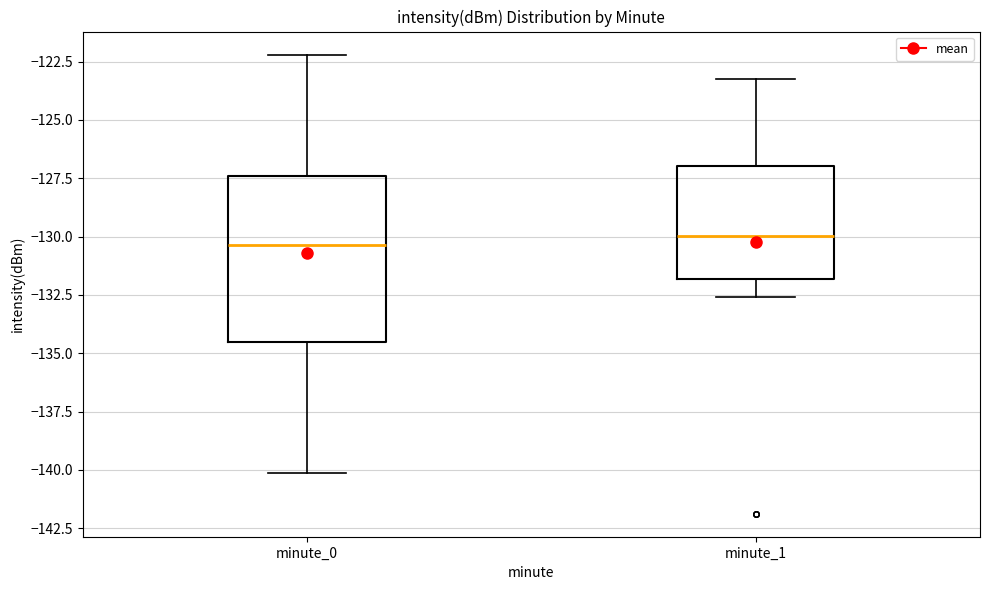

Which box is the tallest, from its lower edge to its upper edge?

minute_0